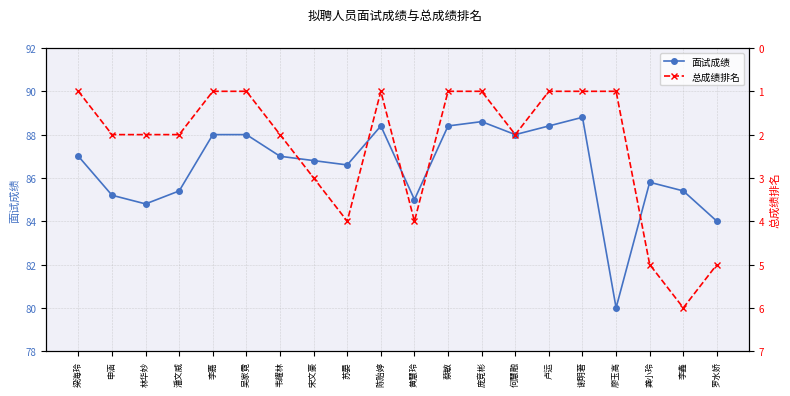

Reading right to left, what are all the values shown in this chart?

面试成绩: 84.0	85.4	85.8	80.0	88.8	88.4	88.0	88.6	88.4	85.0	88.4	86.6	86.8	87.0	88.0	88.0	85.4	84.8	85.2	87.0
总成绩排名: 5.0	6.0	5.0	1.0	1.0	1.0	2.0	1.0	1.0	4.0	1.0	4.0	3.0	2.0	1.0	1.0	2.0	2.0	2.0	1.0